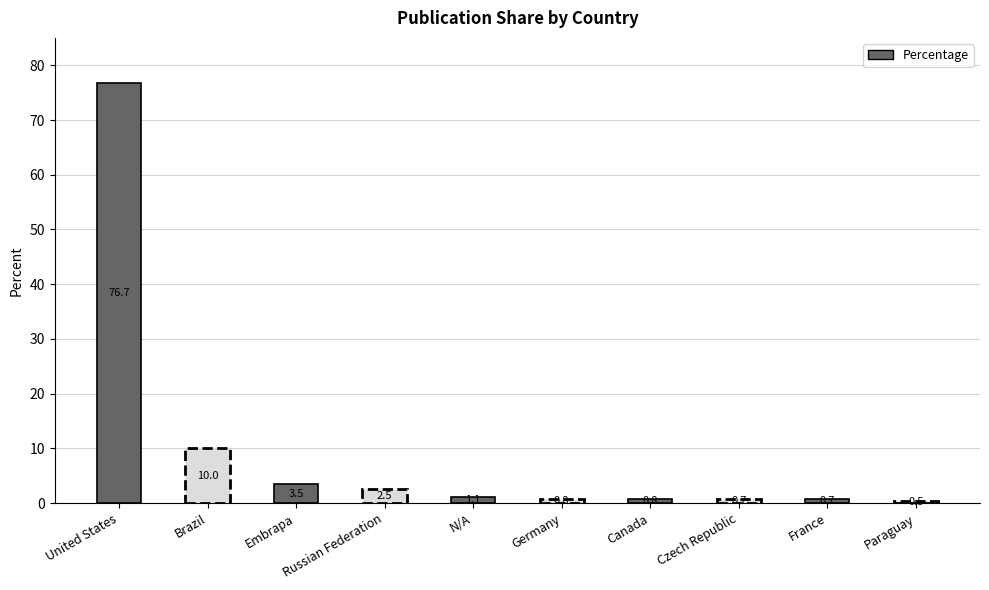

What is the maximum value shown in the chart?

76.7